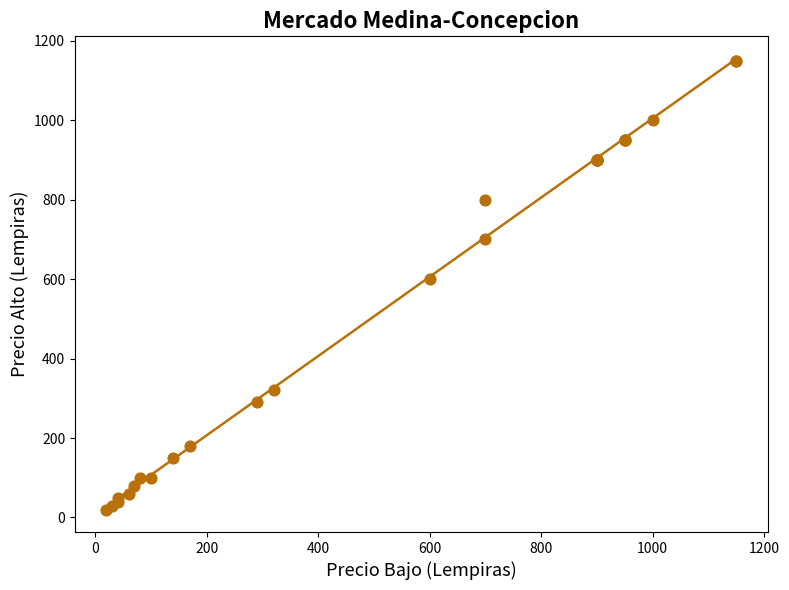

What Y value in the scatter plot is closest to 585?

600